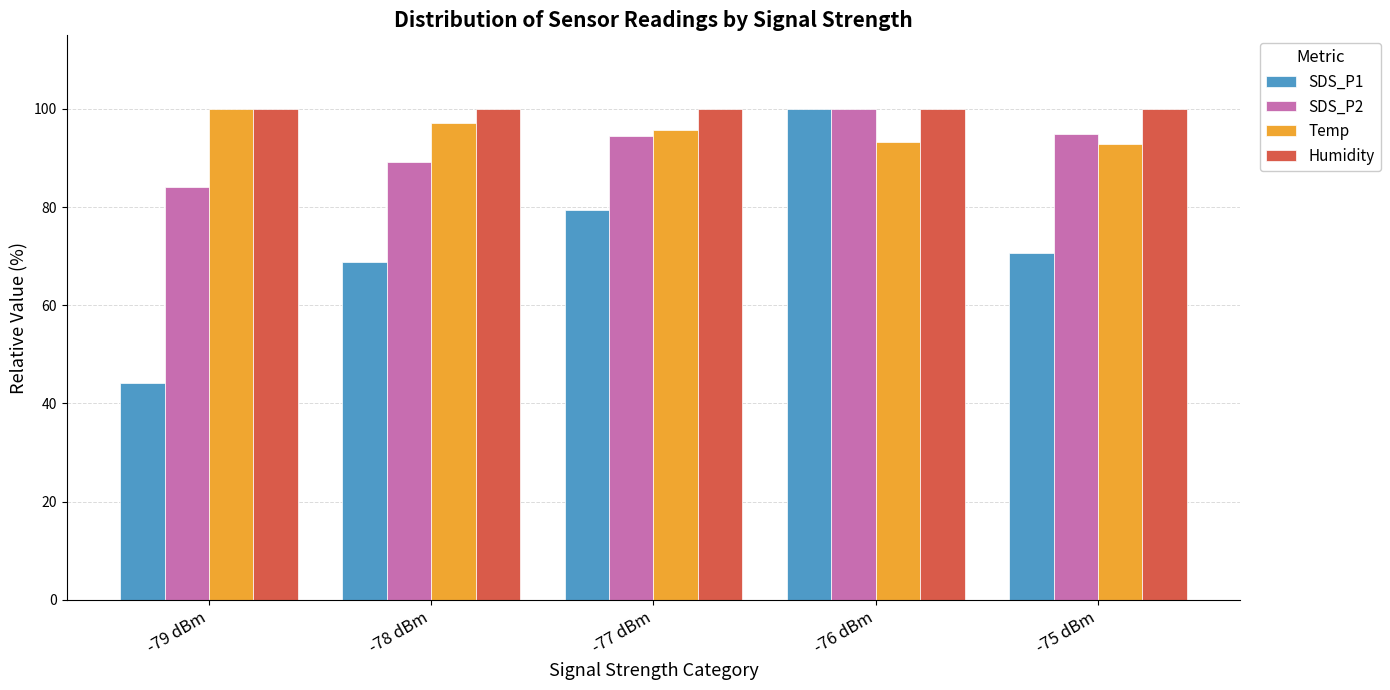

Between -79 dBm and -75 dBm, which series saw the biggest shift?

SDS_P1